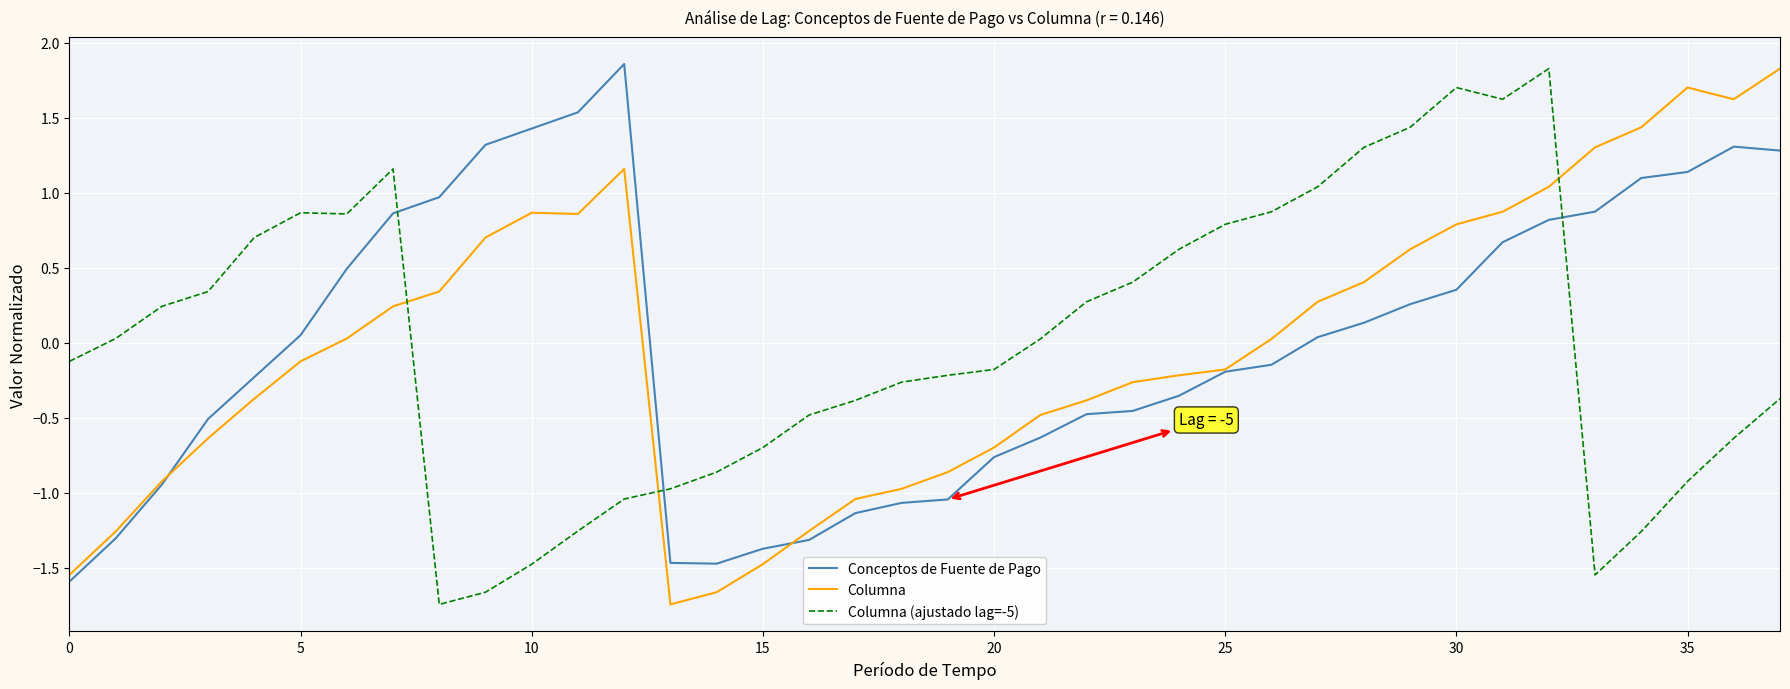

Does the chart have visible grid lines?

Yes